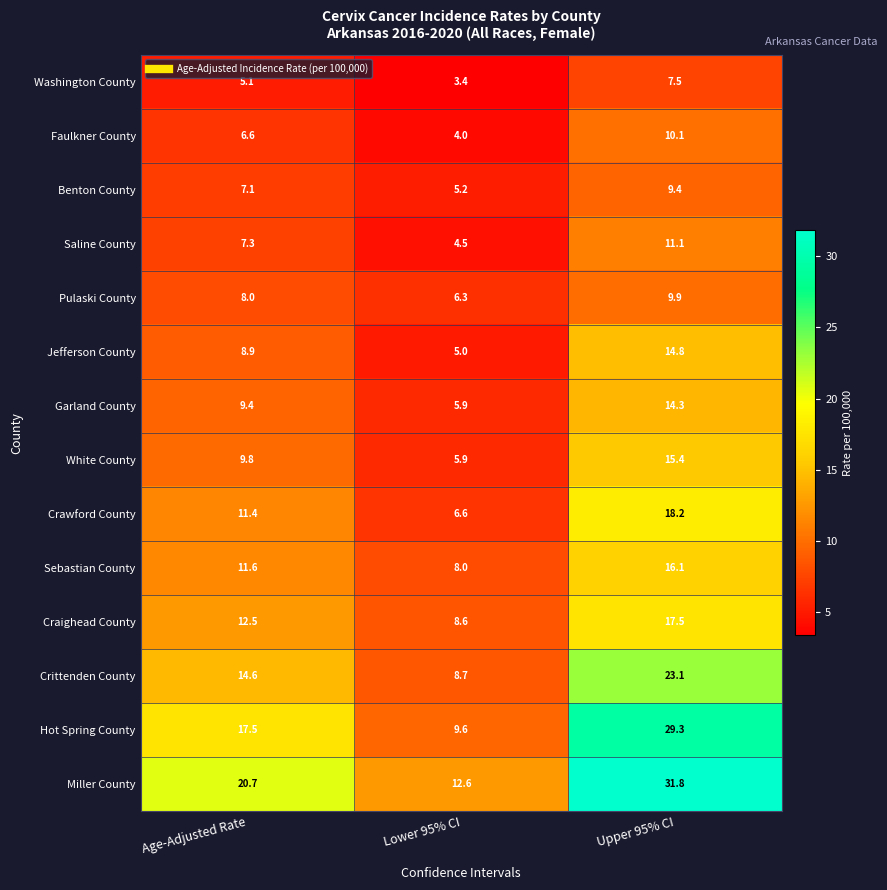

At which category does the chart reach its peak across all series?

Upper 95% CI